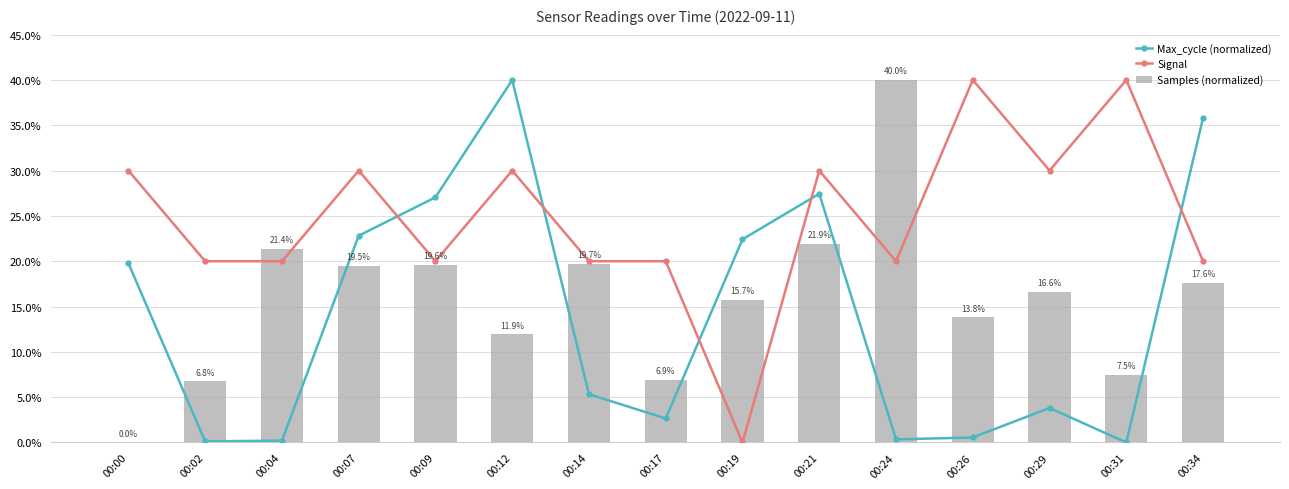

What is the average value of the Samples (normalized) series?

15.9